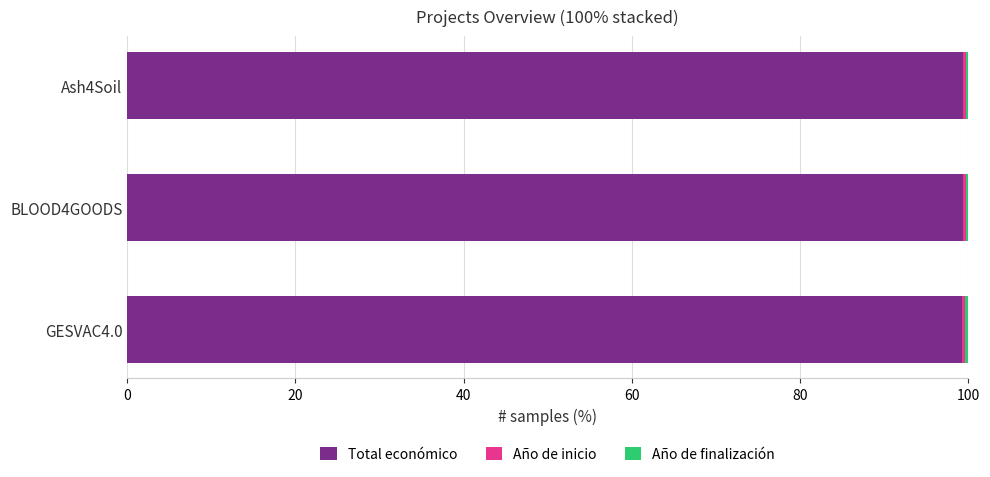

What is the maximum value for Total económico?

99.3